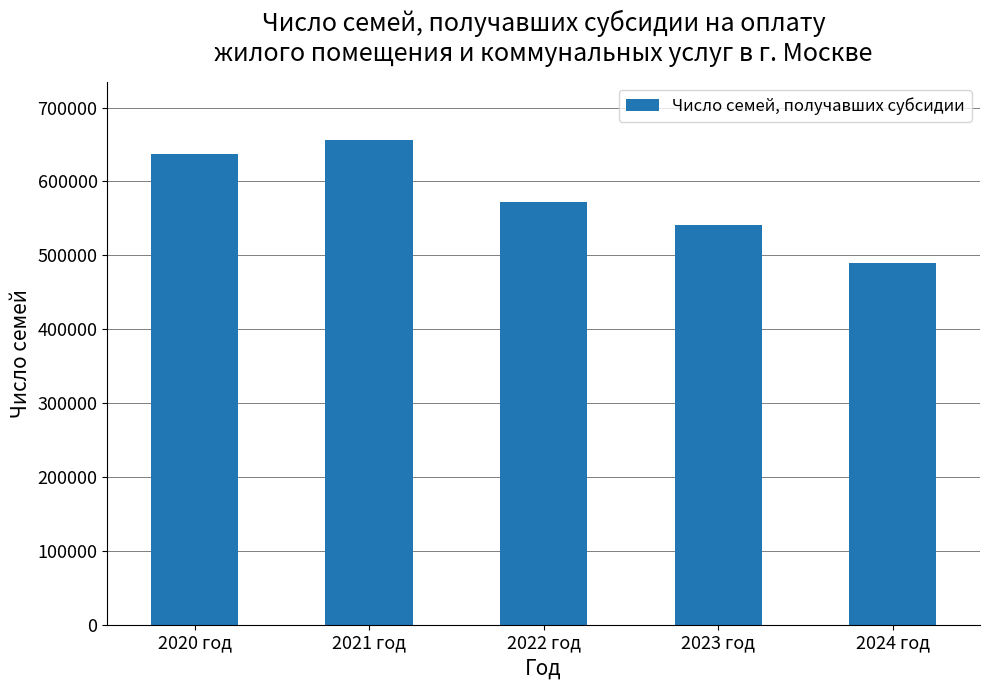

Which label corresponds to the smallest value in the chart?

2024 год